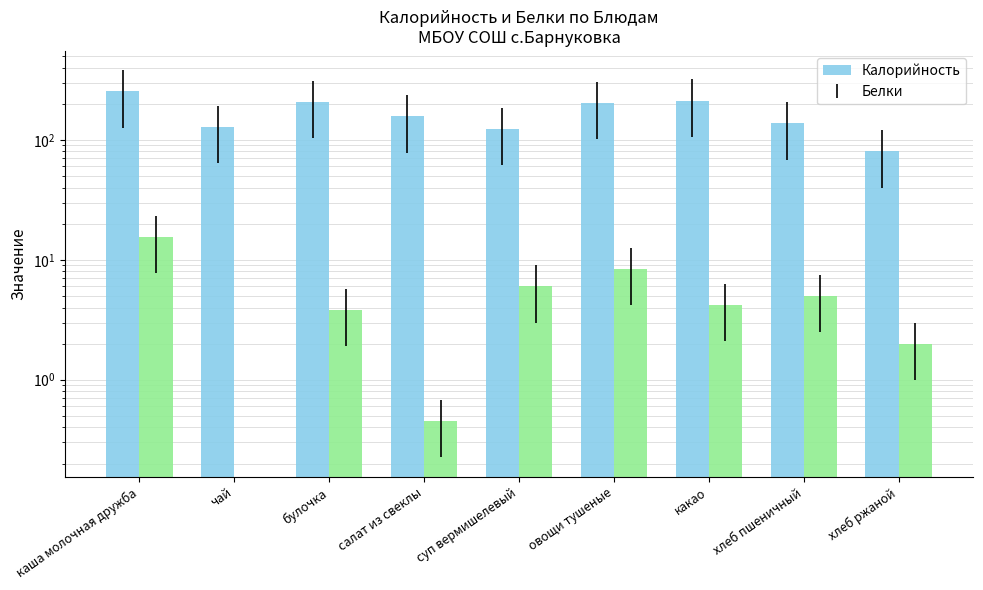

What is the label of the 8th bar from the right?

чай